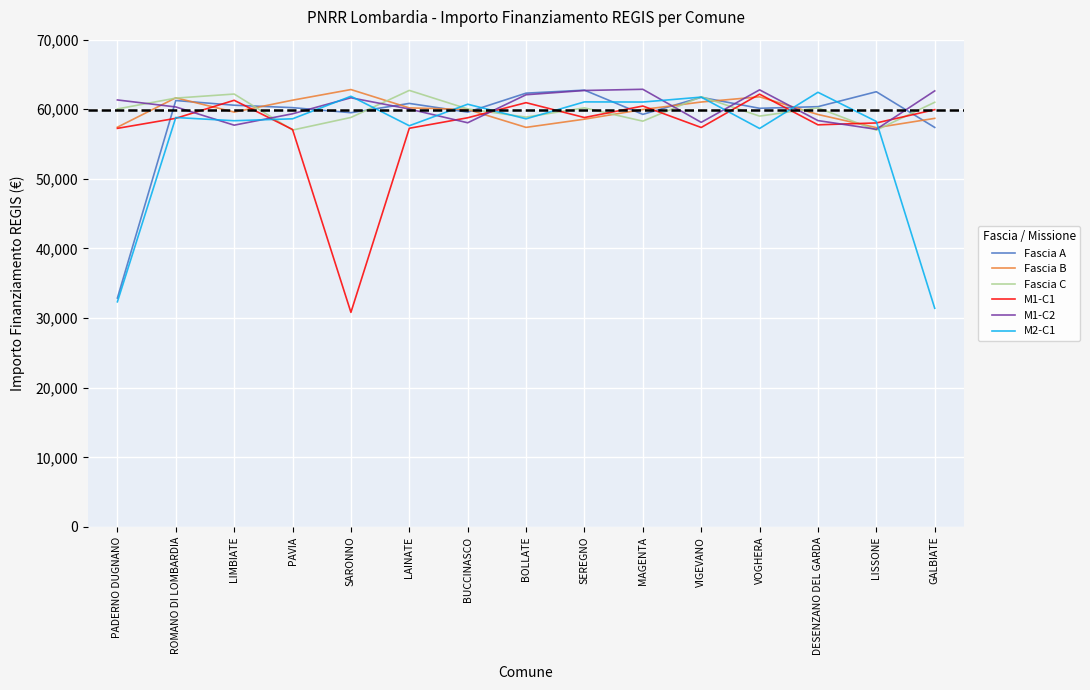

Which series changed the most between BUCCINASCO and SEREGNO?

M1-C2